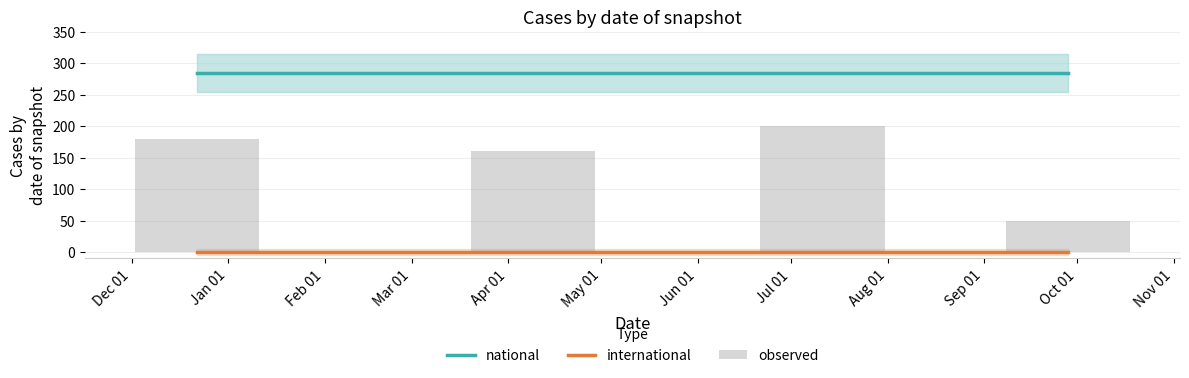

True or false: international and national cross at least once.

False